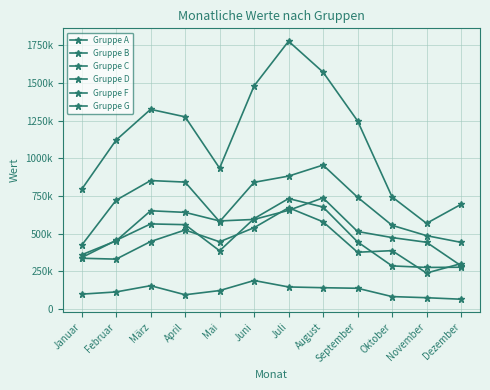

True or false: Gruppe F has a value of 32486 at März.

False